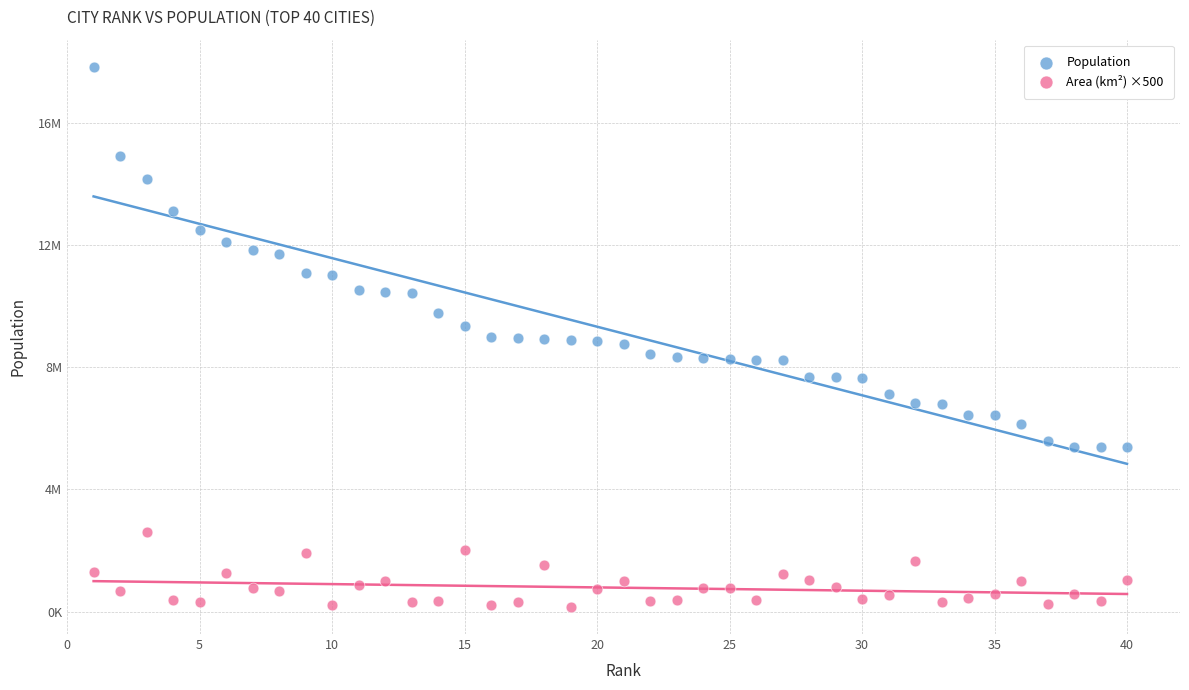

What are all the series names shown in the legend?

Population, Area (km²) ×500